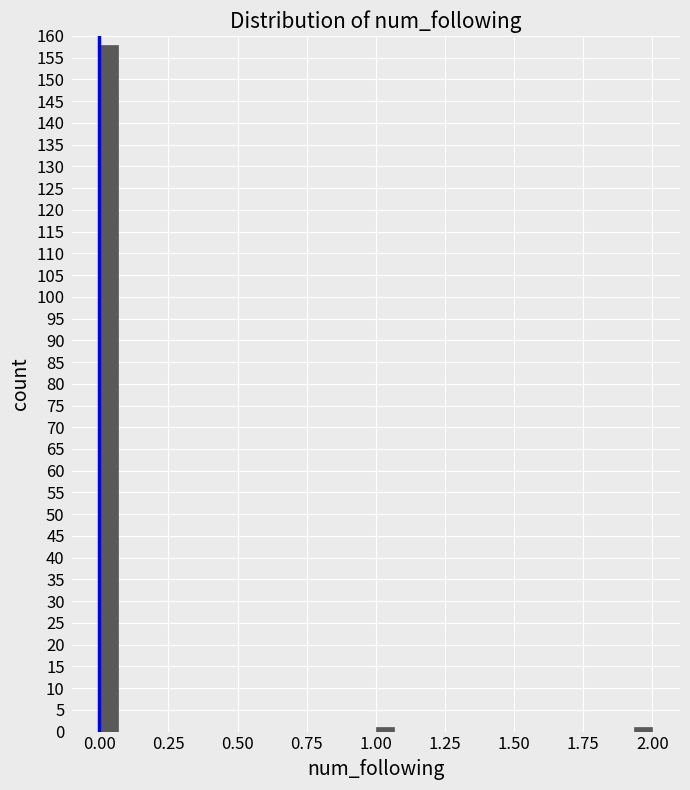

Around what value on the x-axis is the tallest bar? Give the approximate position of its centre, as read against the axis.

0.05